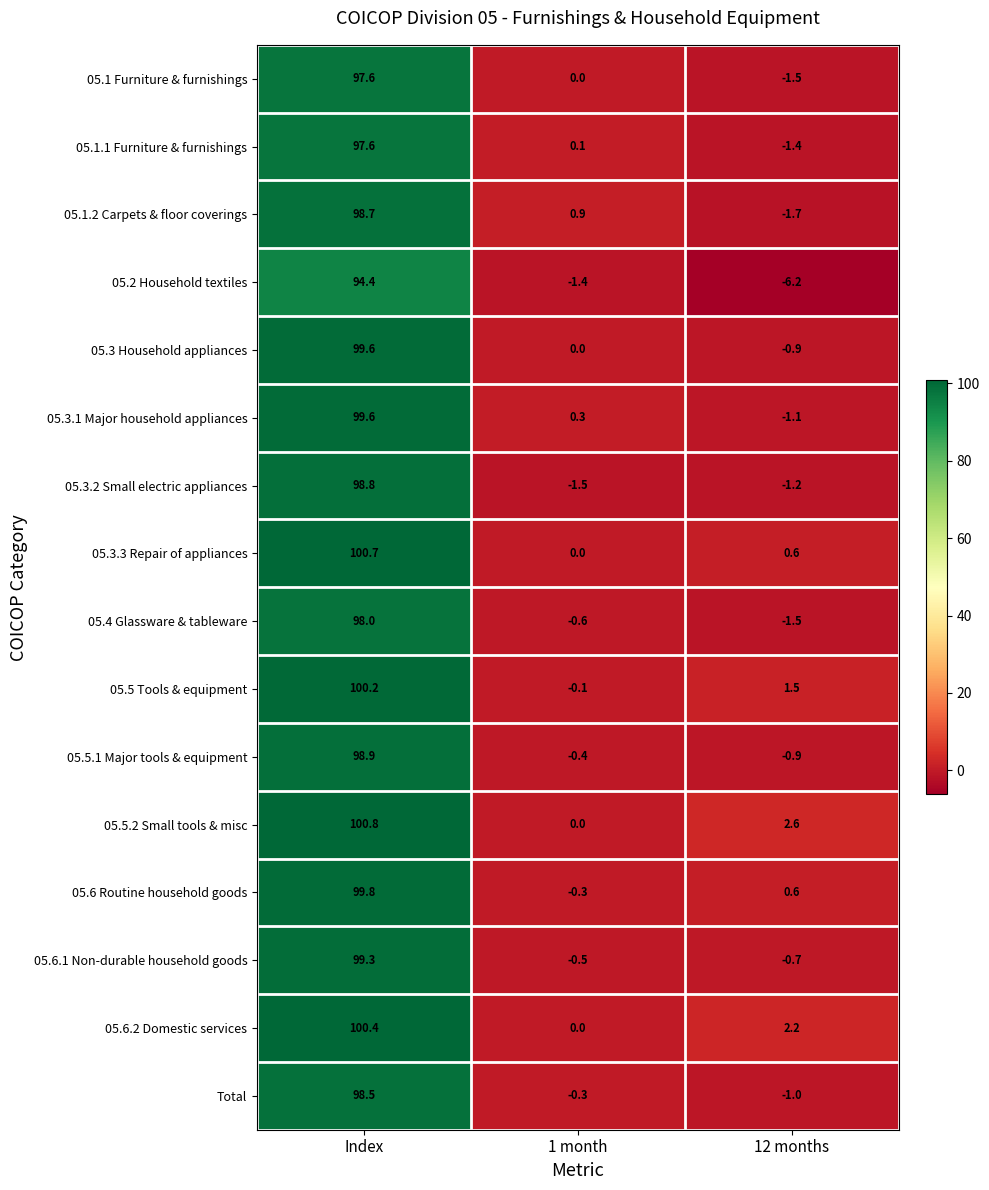

What is the difference between the highest and lowest values at Index?

6.4